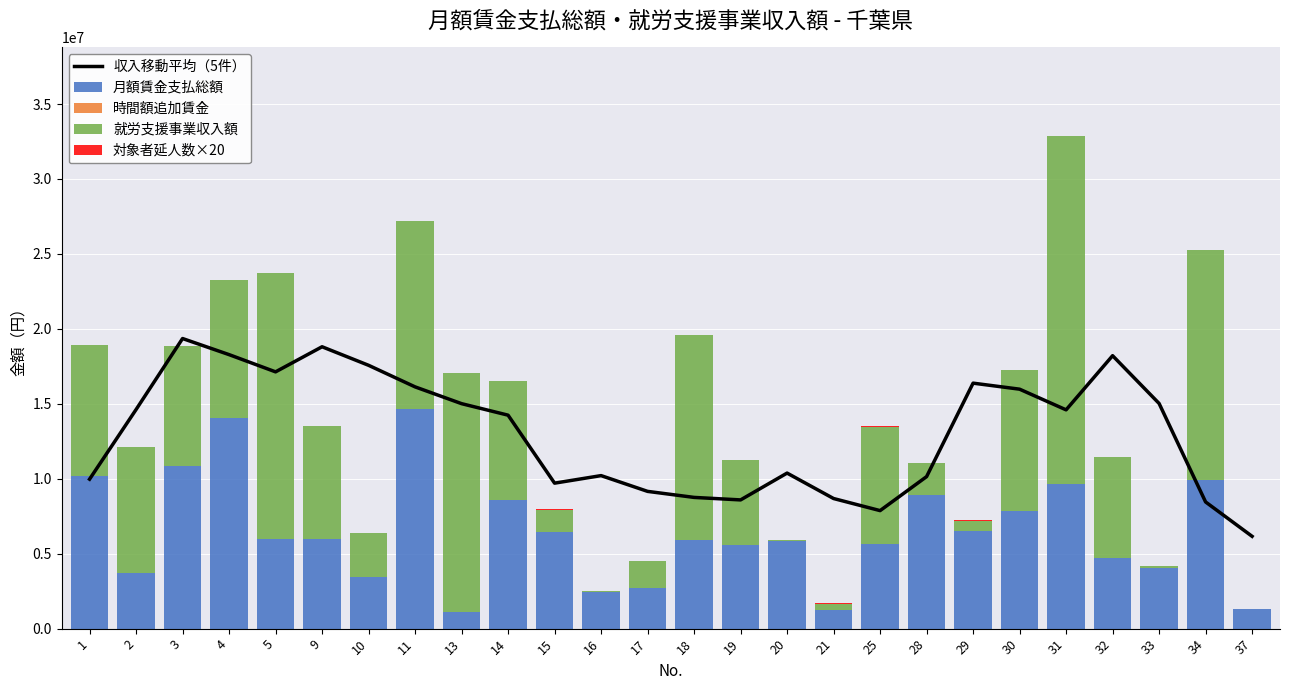

Reading left to right, transcribe all the data shown in this chart.

収入移動平均（5件）: 9969869.2	14615096.0	19354249.0	18280024.8	17130558.8	18804559.0	17567781.4	16128858.6	15009115.8	14240823.6	9705319.0	10208550.6	9156902.8	8754385.0	8587412.0	10377083.0	8679815.8	7873534.0	10140926.4	16377460.6	15974720.2	14595960.6	18209347.4	15022270.0	8450545.2	6158045.0
月額賃金支払総額: 10168700.0	3697438.0	10824320.0	14040710.0	5995462.0	5978838.0	3465731.0	14646663.0	1085900.0	8611599.0	6420293.0	2412477.0	2706566.0	5920842.0	5557886.0	5853933.0	1266483.0	5614625.0	8947436.0	6481952.0	7879873.0	9621850.0	4693201.0	4058270.0	9924098.0	1333518.0
時間額追加賃金: 0.0	0.0	0.0	0.0	0.0	0.0	0.0	0.0	0.0	0.0	0.0	0.0	0.0	0.0	0.0	0.0	0.0	0.0	0.0	0.0	0.0	0.0	0.0	0.0	0.0	0.0
就労支援事業収入額: 8745667.0	8402171.0	8011050.0	9185424.0	17700303.0	7564408.0	2886548.0	12558708.0	15956346.0	7889552.0	1524239.0	98341.0	1821282.0	13637562.0	5685026.0	78010.0	409470.0	7861578.0	2124632.0	729551.0	9389032.0	23236774.0	6769300.0	120000.0	15354339.0	0.0
対象者延人数×20: 7860.0	4400.0	11980.0	10440.0	5960.0	6940.0	8940.0	12220.0	1960.0	5820.0	5360.0	5800.0	3100.0	10740.0	7600.0	5220.0	2640.0	10080.0	8740.0	6880.0	9540.0	8320.0	3120.0	3840.0	9200.0	1840.0